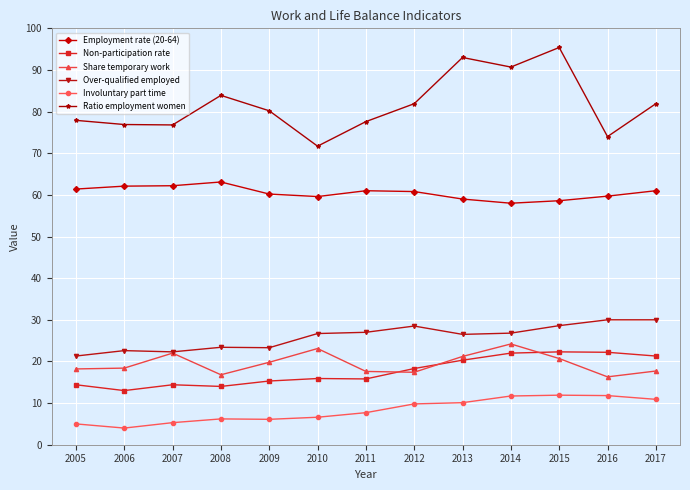

What are all the series names shown in the legend?

Employment rate (20-64), Non-participation rate, Share temporary work, Over-qualified employed, Involuntary part time, Ratio employment women